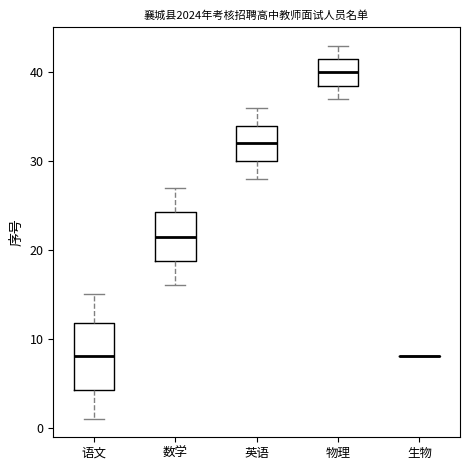

Reading left to right, transcribe this box plot: for each box, give where its median line is, the range the box spans, and where its two whiskers end, as read against the y-axis. The values are not printed on the chart, so give them approximately, as read against the axis.

语文: median 8, box 4 to 12, whiskers 1 to 15
数学: median 22, box 19 to 24, whiskers 16 to 27
英语: median 32, box 30 to 34, whiskers 28 to 36
物理: median 40, box 39 to 42, whiskers 37 to 43
生物: box collapsed to a line at 8, whiskers 8 to 8